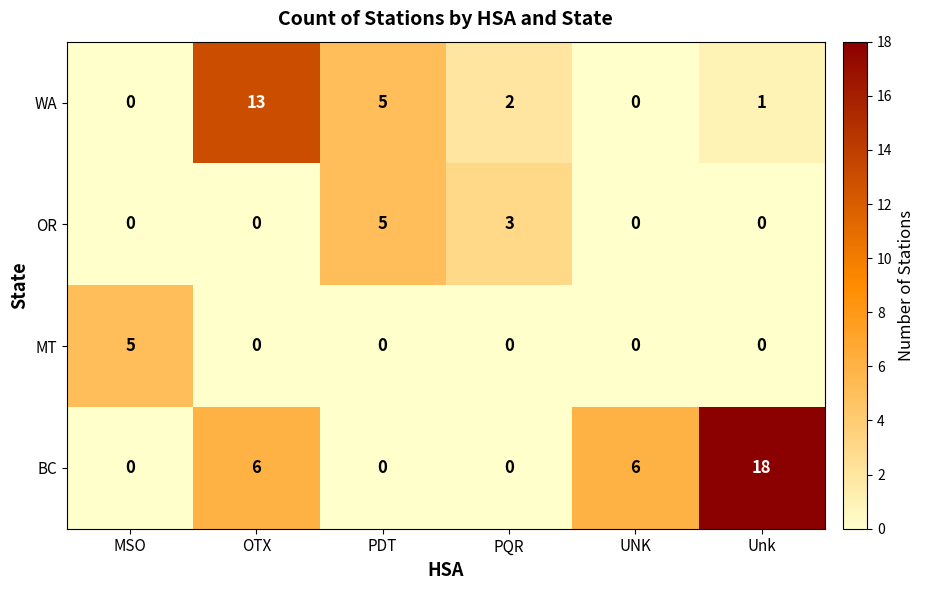

What is the spread (max minus min) of values at MSO?

5